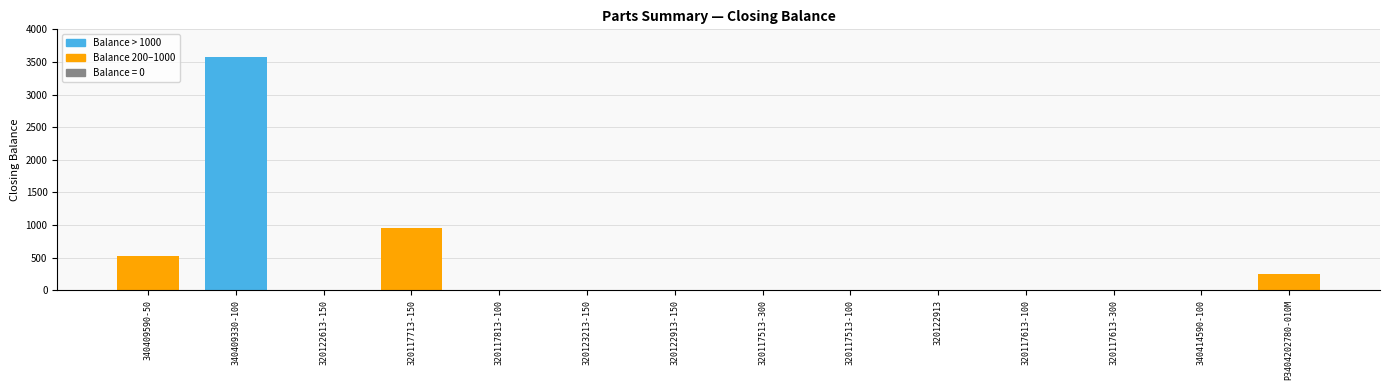

Which category has the highest value across all series?

340409330-100